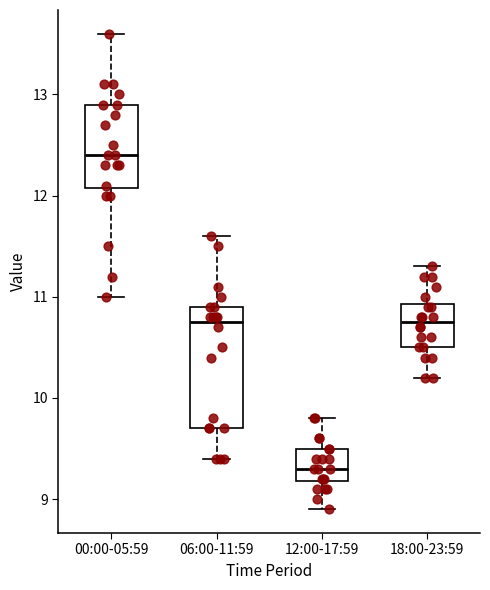

Which box's median line is the highest?

00:00-05:59